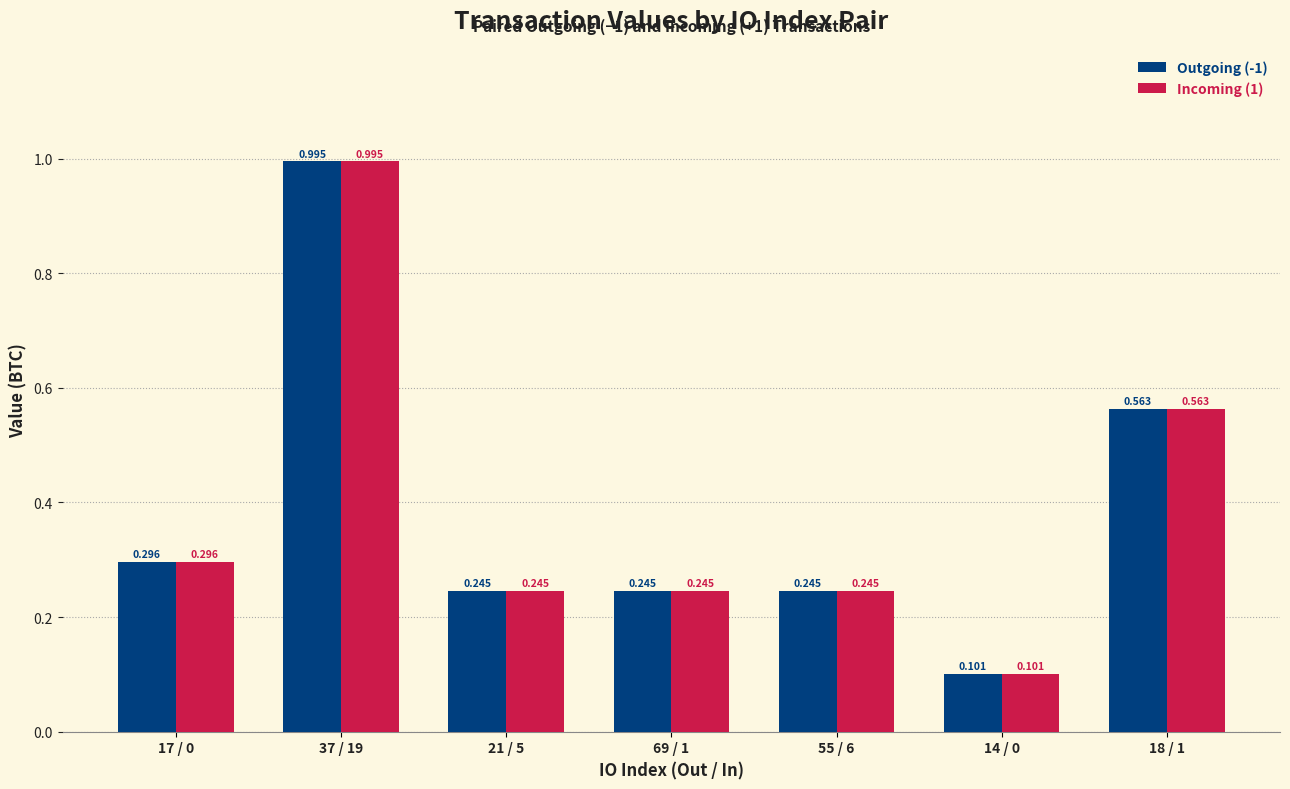

What are all the series names shown in the legend?

Outgoing (-1), Incoming (1)